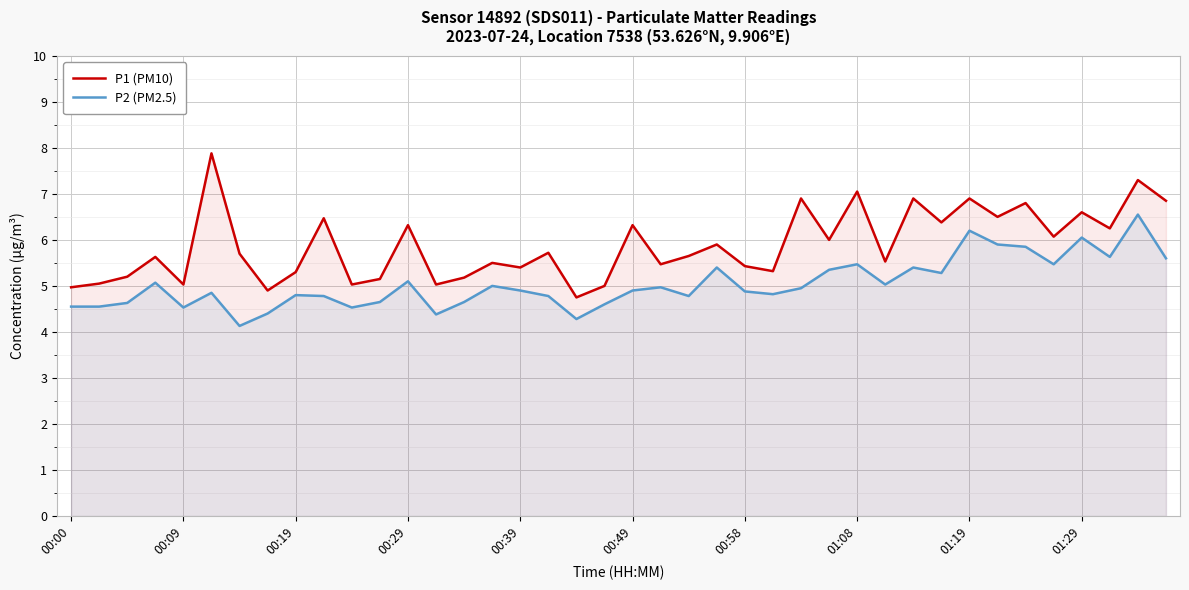

The value of P2 (PM2.5) at 19 is 4.6. True or false?

True